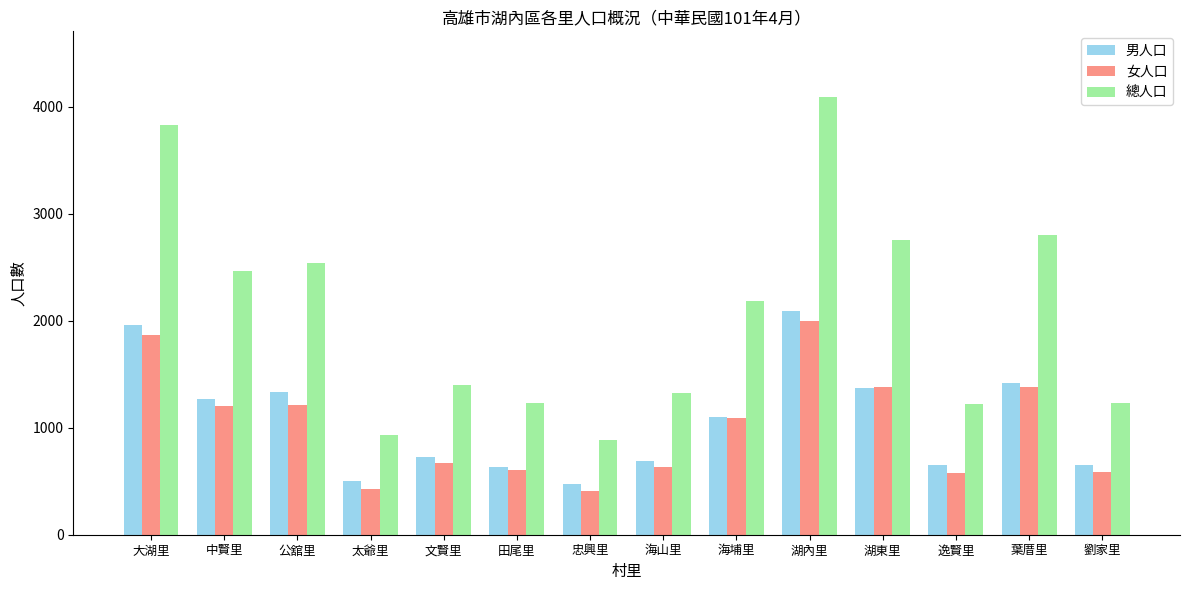

The value of 總人口 at 文賢里 is 308. True or false?

False